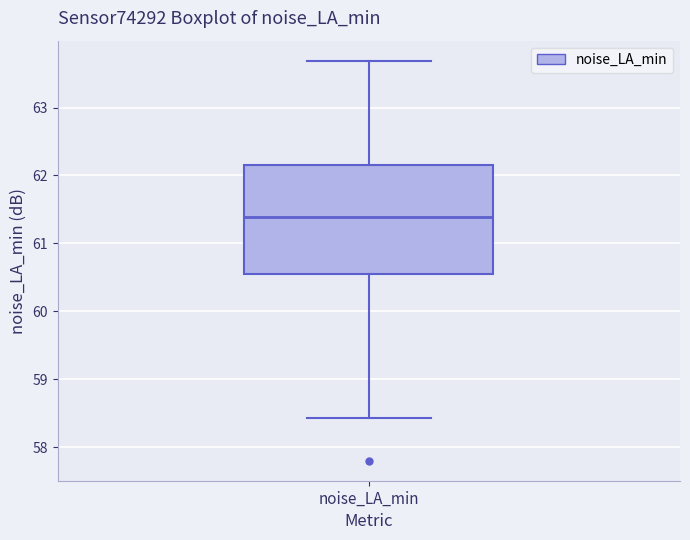

Where does the upper whisker of the box for noise_LA_min end on the y-axis? The values are not printed on the chart, so give them approximately, as read against the axis.

63.7